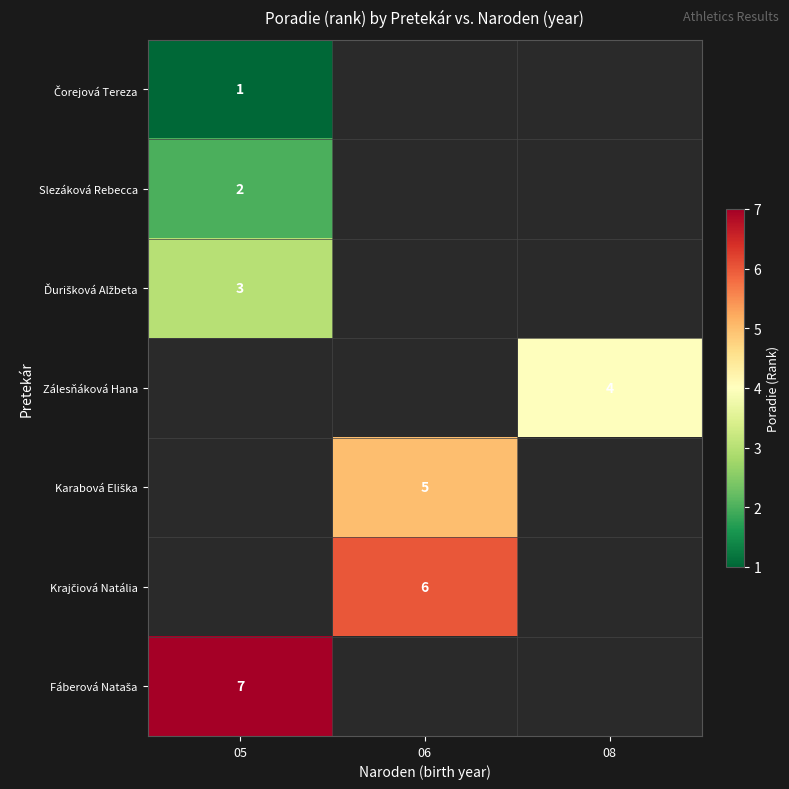

Is the value of Karabová Eliška at 08 greater than the value of Krajčiová Natália at 05?

No